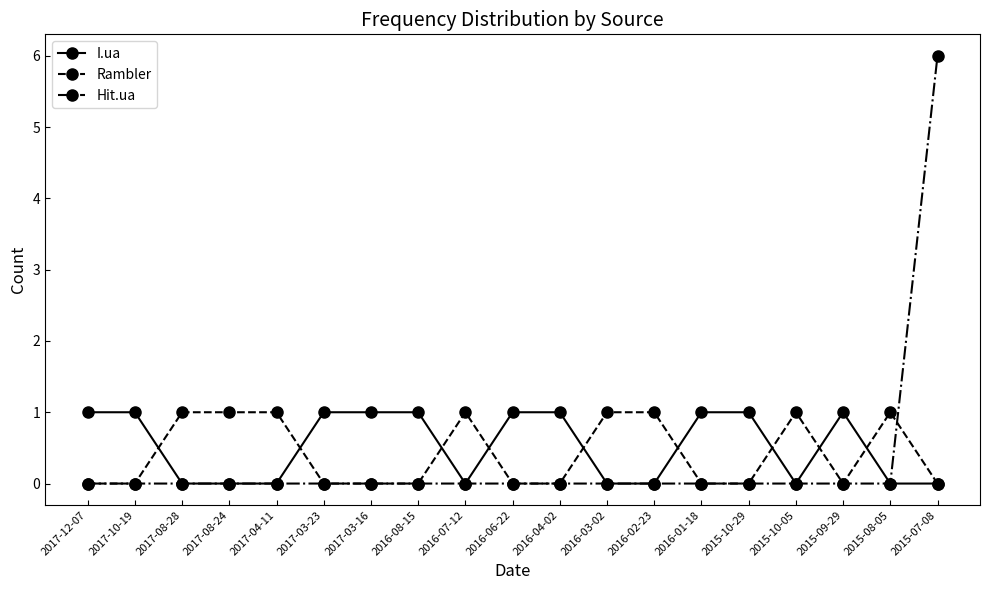

How many series are shown in this chart?

3